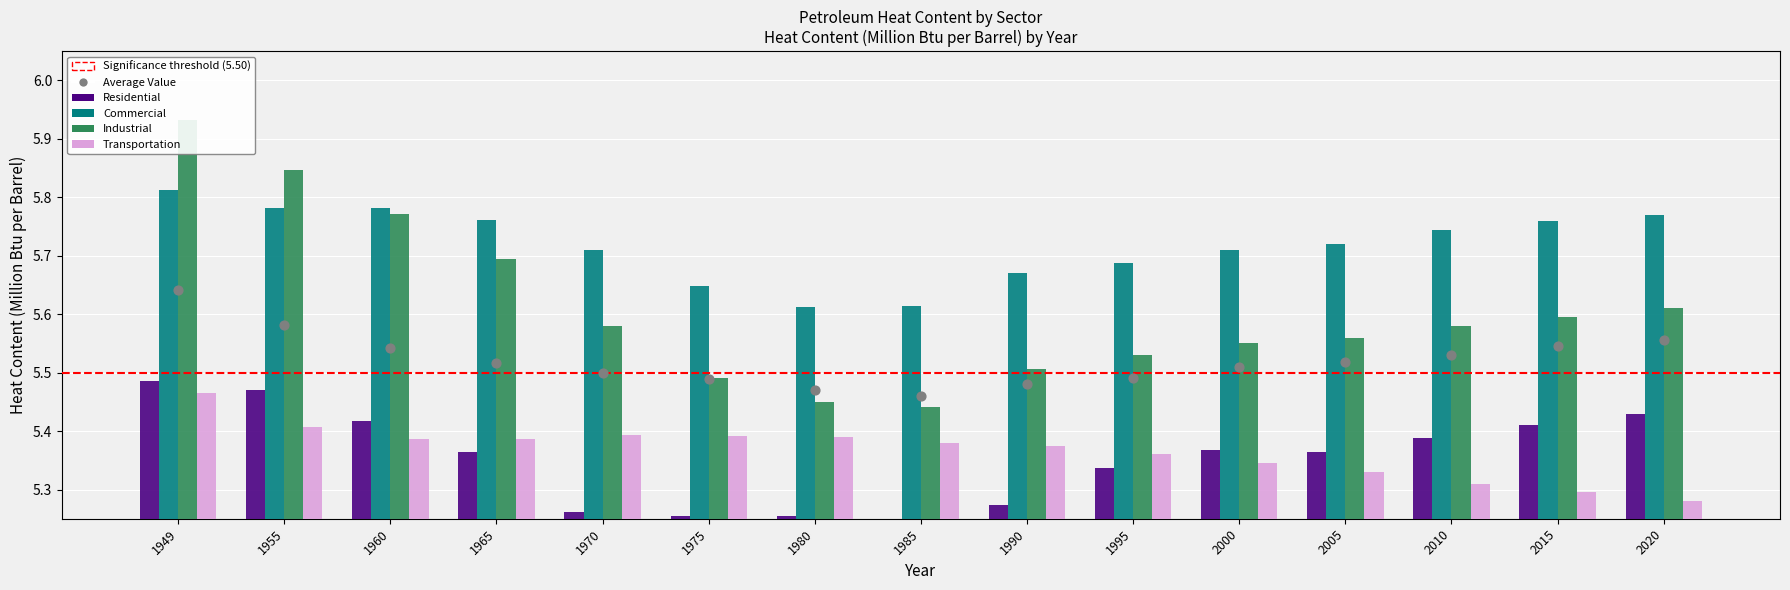

Which series reaches the minimum Y coordinate?

Residential